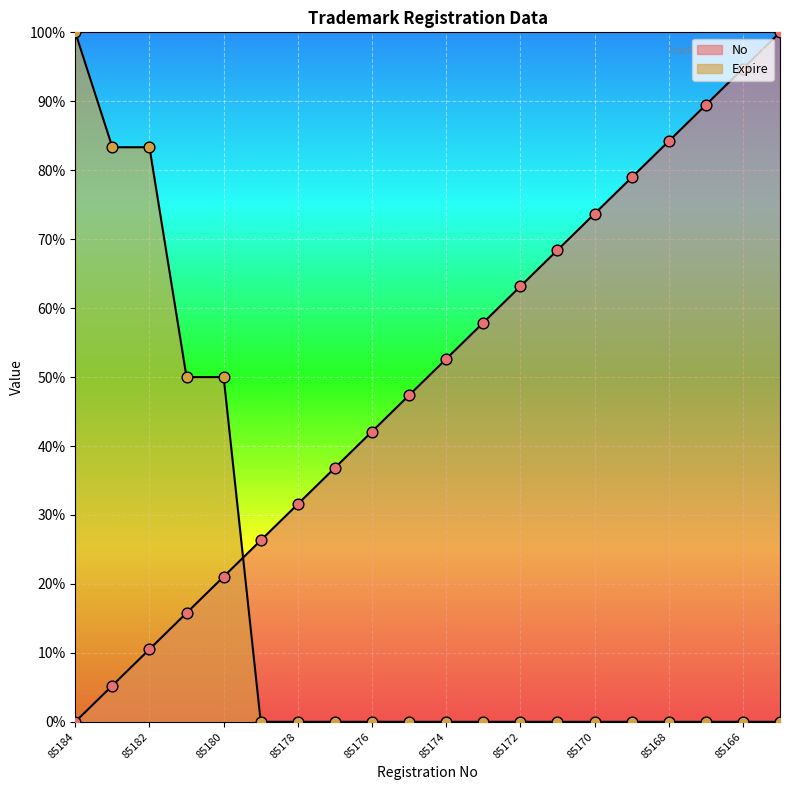

Which series contains the lowest Y value?

No